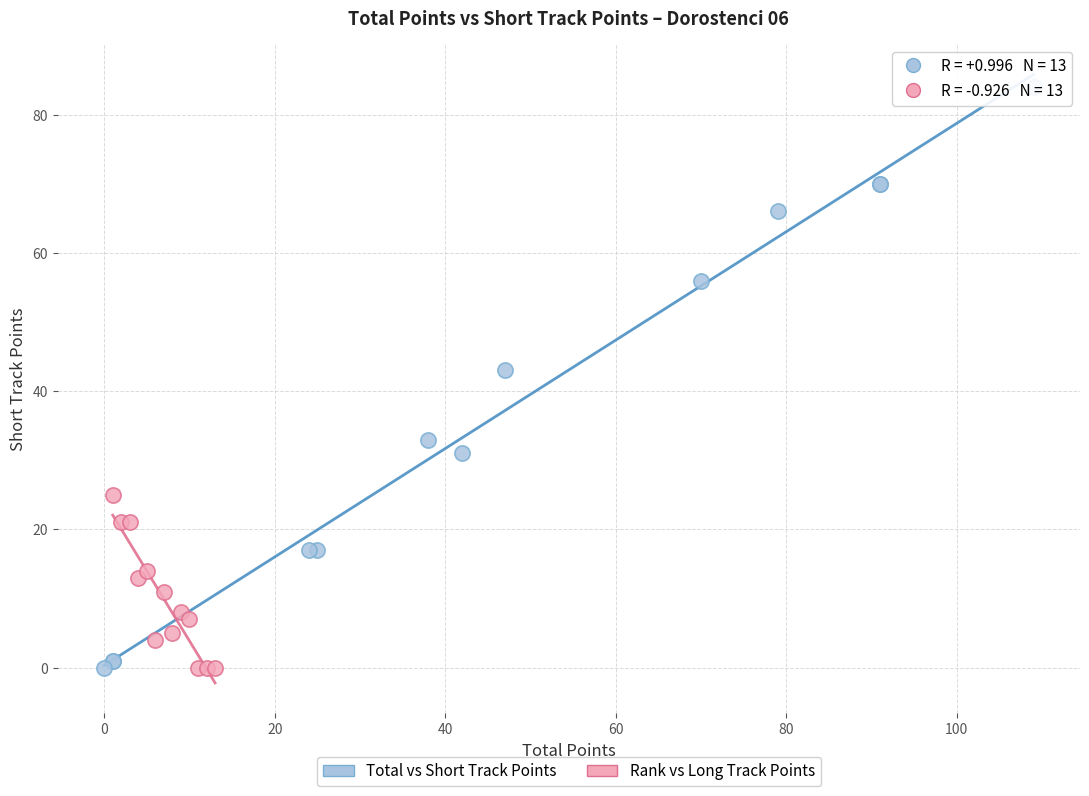

Which series has the widest spread of Y values?

Total vs Short Track Points